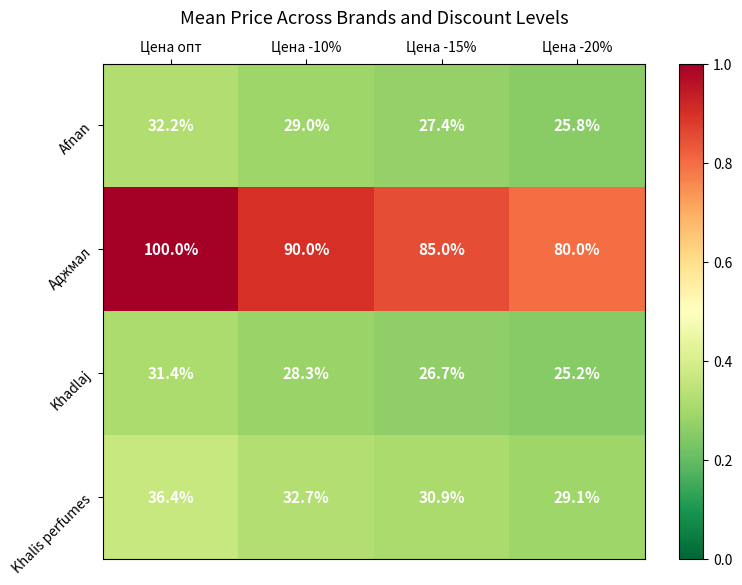

The value of Аджмал at Цена -20% is 80.0. True or false?

True